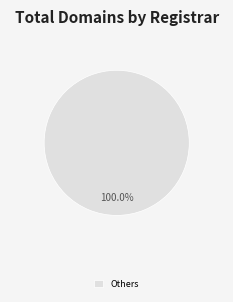

Rank the categories by value from highest to lowest.

Others